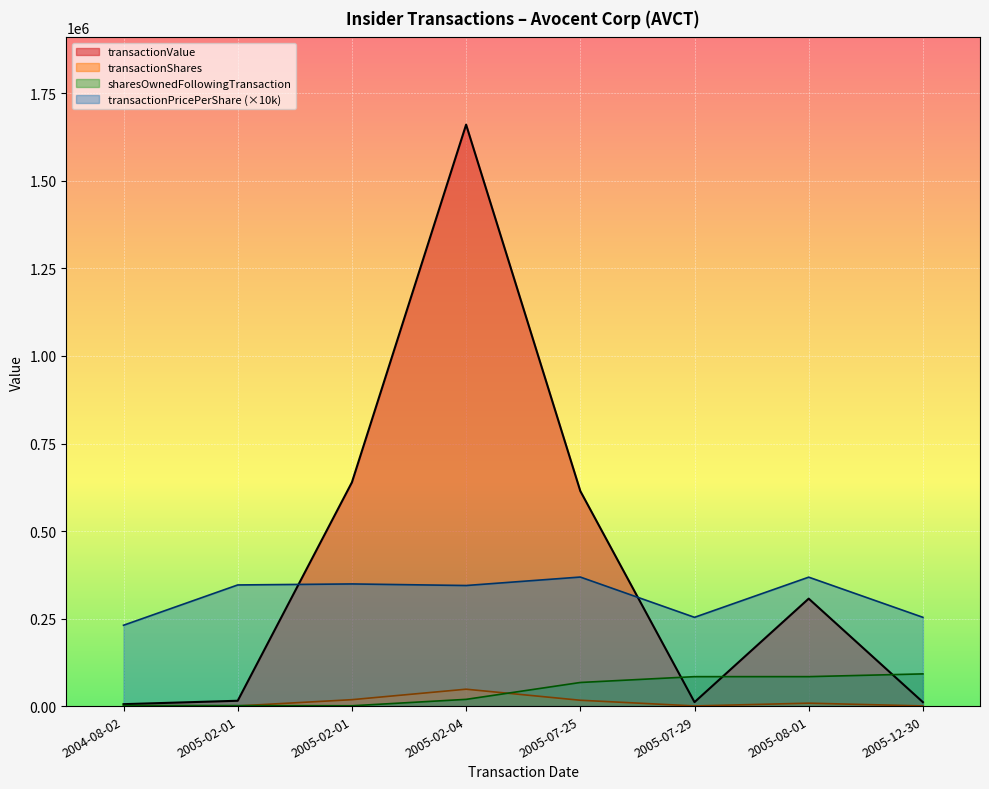

What is the total value across all series at 2005-07-29?

349379.0